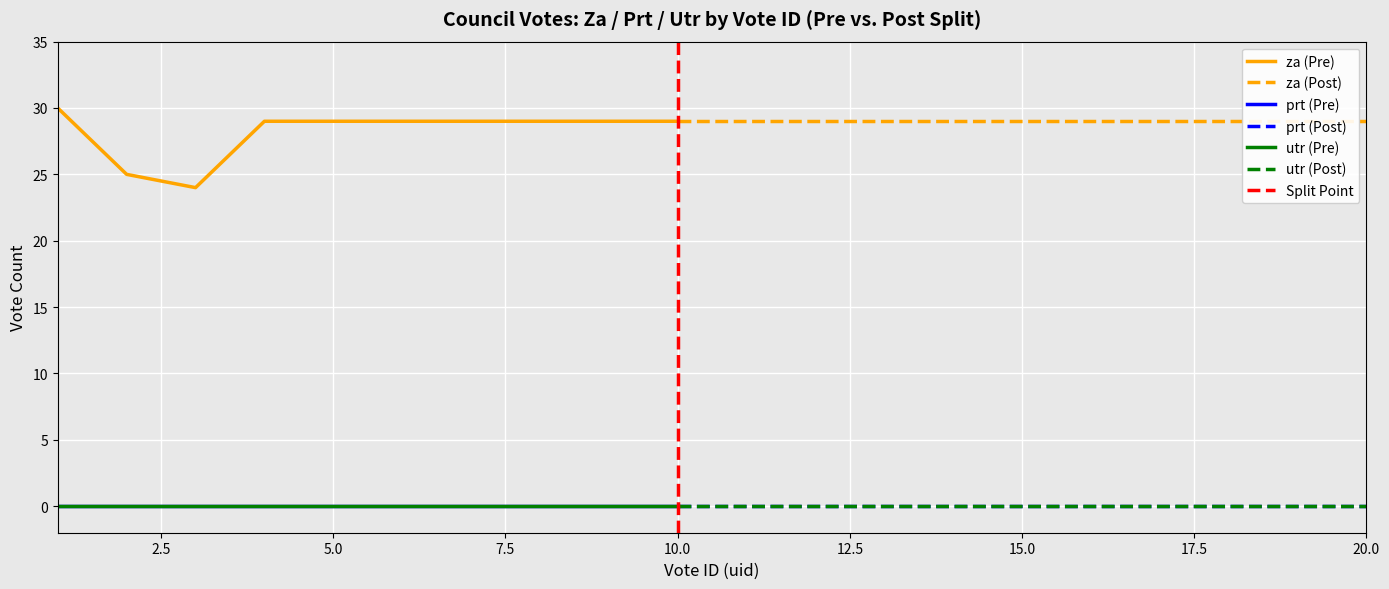

Reading right to left, list all the values displayed in this chart.

za: 20=29	19=29	18=29	17=29	16=29	15=29	14=29	13=29	12=29	11=29	10=29	9=29	8=29	7=29	6=29	5=29	4=29	3=24	2=25	1=30
prt: 20=0	19=0	18=0	17=0	16=0	15=0	14=0	13=0	12=0	11=0	10=0	9=0	8=0	7=0	6=0	5=0	4=0	3=0	2=0	1=0
utr: 20=0	19=0	18=0	17=0	16=0	15=0	14=0	13=0	12=0	11=0	10=0	9=0	8=0	7=0	6=0	5=0	4=0	3=0	2=0	1=0